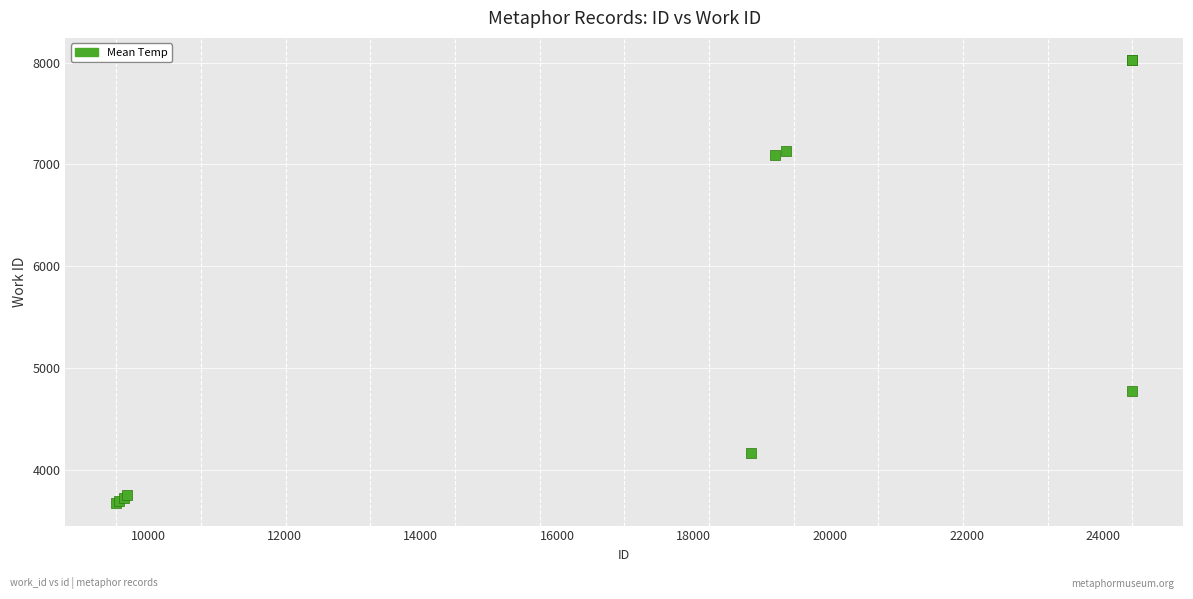

What Y value in the scatter plot is closest to 5849?

4774